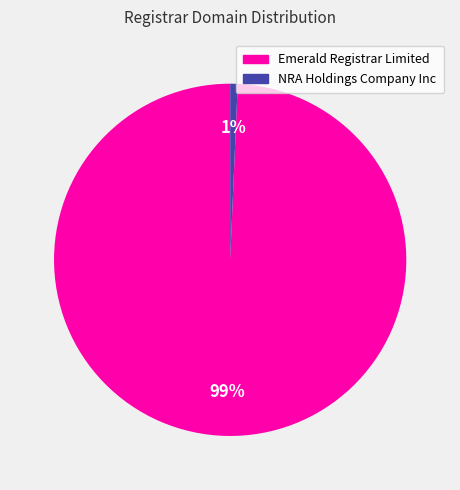

How many segments does this pie chart have?

2